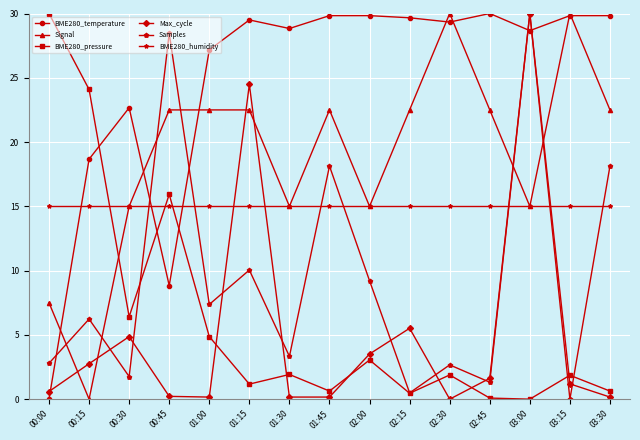

At which label does Signal first exceed 22?

00:45